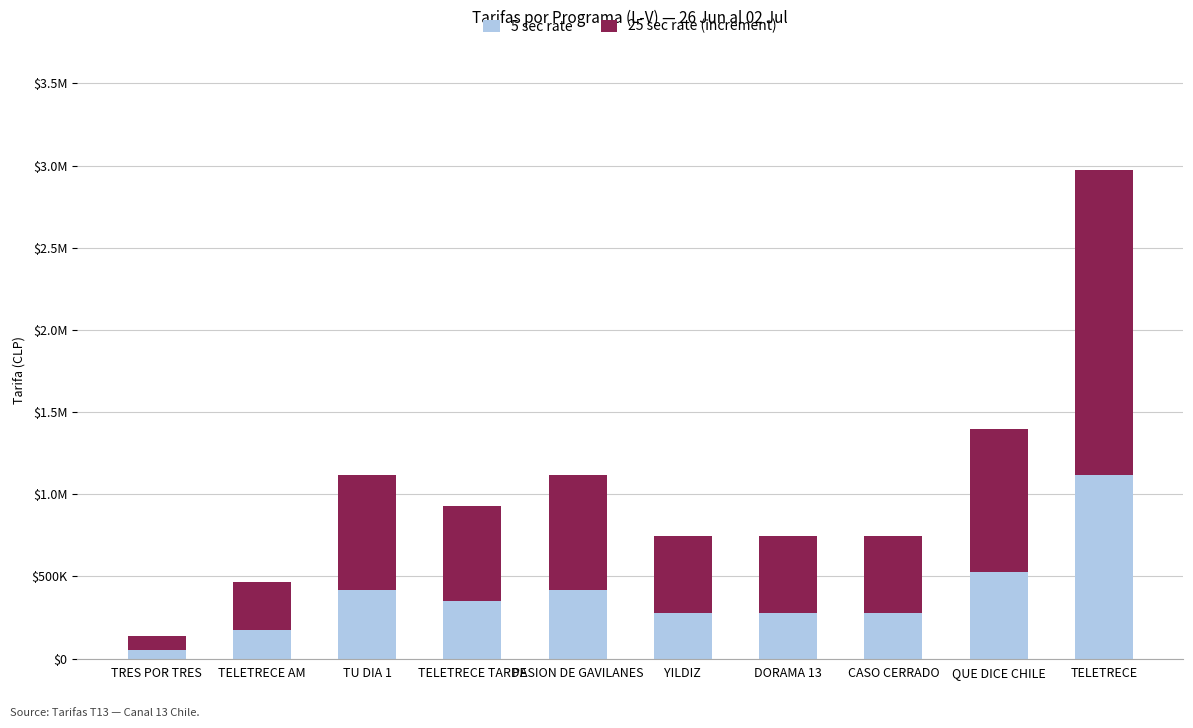

Are the bars horizontal?

No